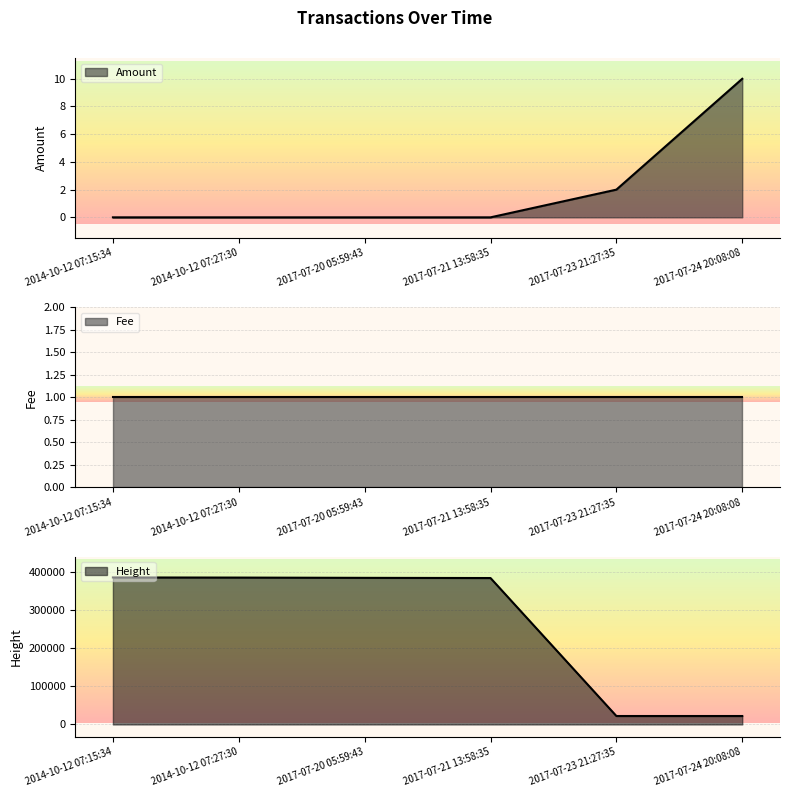

True or false: Amount and Height intersect in this chart.

False